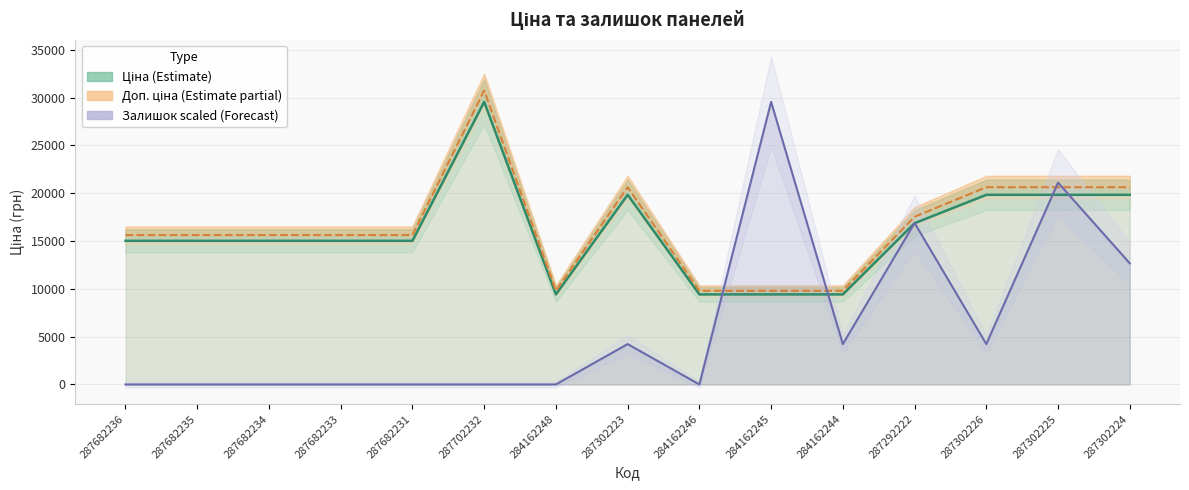

Rank the categories by Ціна (Estimate) value from highest to lowest.

287702232, 287302223, 287302226, 287302225, 287302224, 287292222, 287682236, 287682235, 287682234, 287682233, 287682231, 284162248, 284162246, 284162245, 284162244